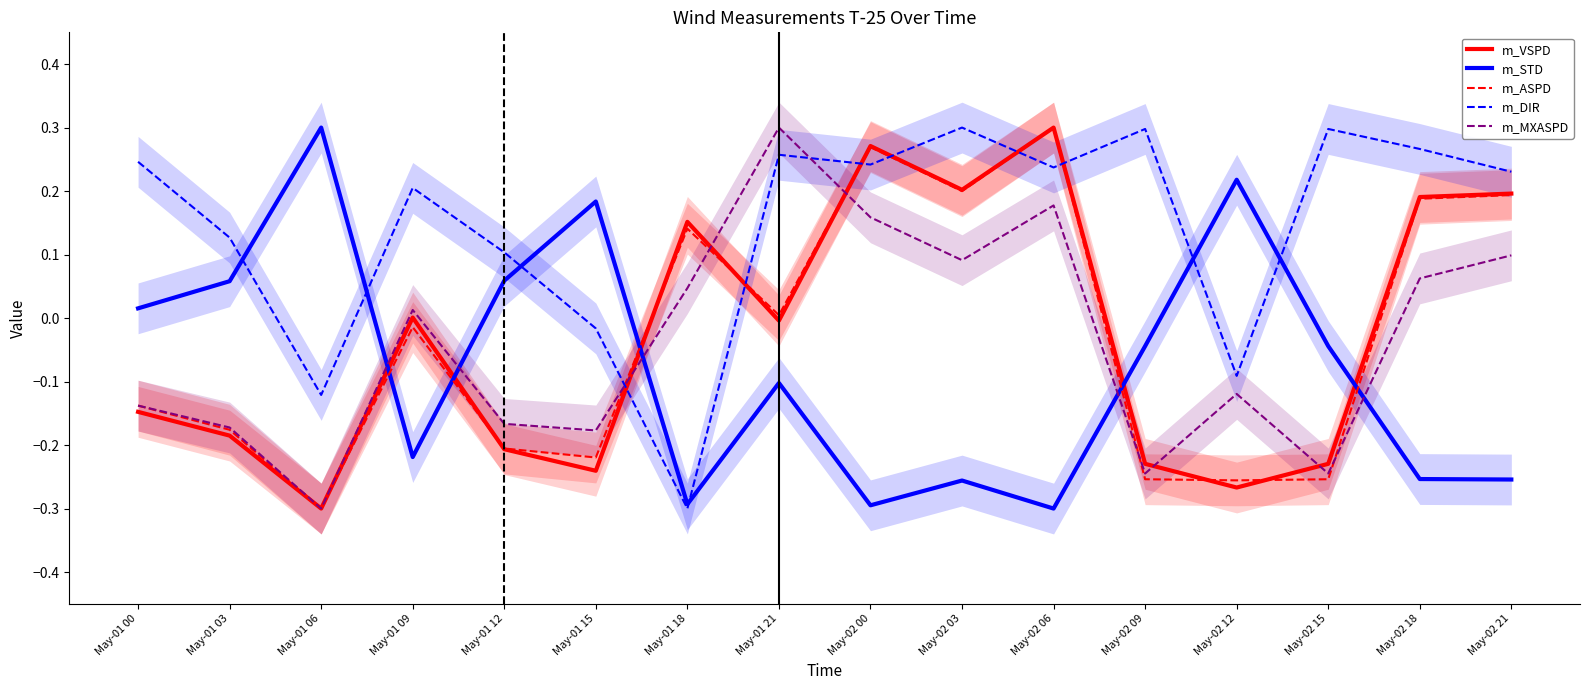

The value of m_VSPD at May-02 15 is -0.2. True or false?

True